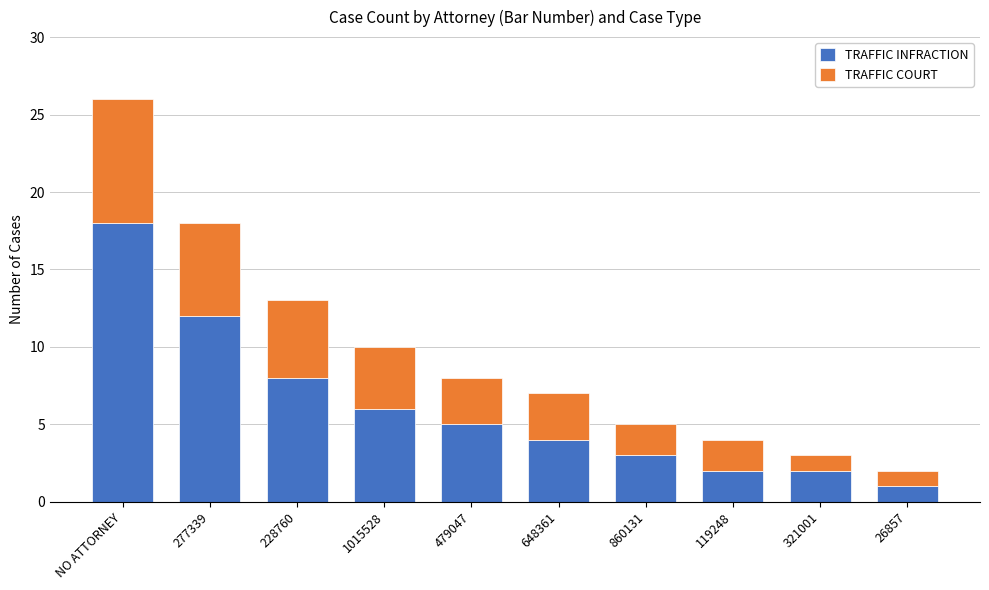

What is the minimum value for TRAFFIC INFRACTION?

1